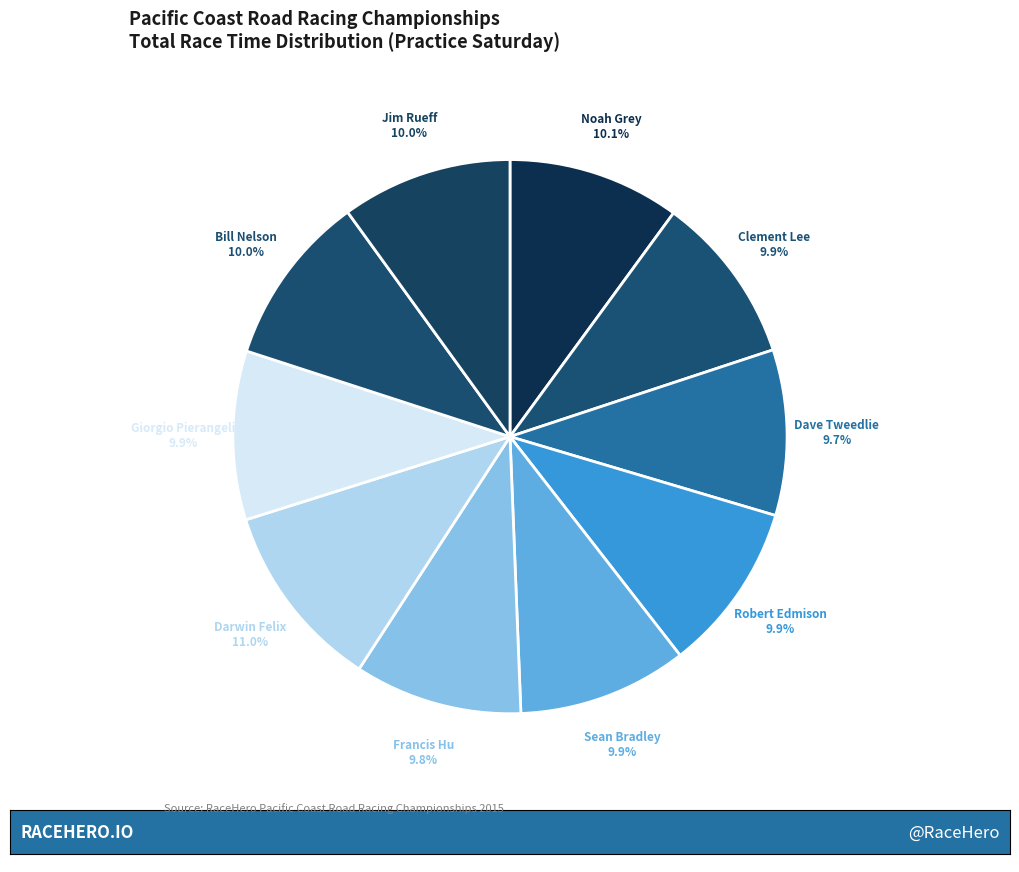

Is it true that Darwin Felix is 11% of the pie?

True